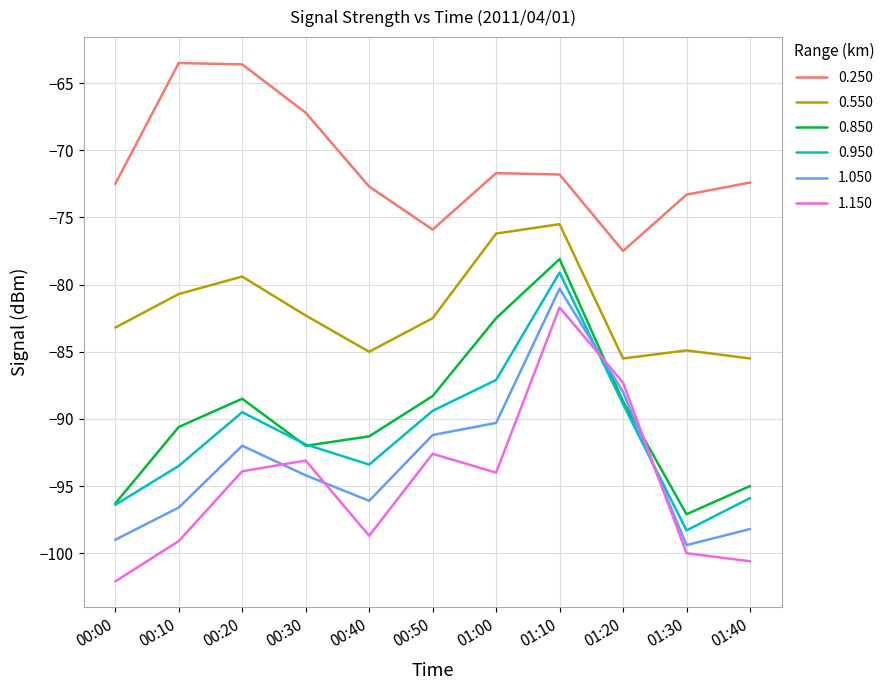

What is the average value of the 0.250 series?

-71.1